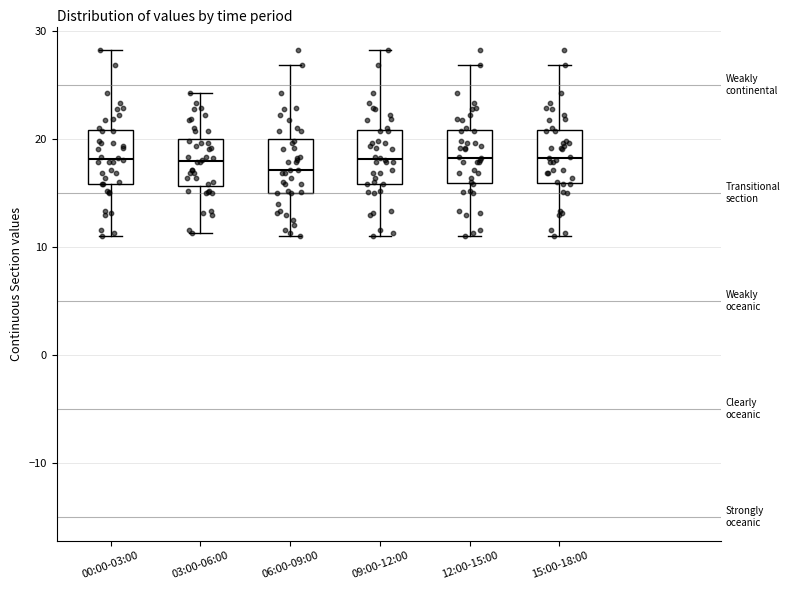

Reading left to right, read every box against the y-axis: the position of its median line, the range the box covers, and the ends of its whiskers. The values are not printed on the chart, so give them approximately, as read against the axis.

00:00-03:00: median 18, box 16 to 21, whiskers 11 to 28
03:00-06:00: median 18, box 16 to 20, whiskers 11 to 24
06:00-09:00: median 17, box 15 to 20, whiskers 11 to 27
09:00-12:00: median 18, box 16 to 21, whiskers 11 to 28
12:00-15:00: median 18, box 16 to 21, whiskers 11 to 27
15:00-18:00: median 18, box 16 to 21, whiskers 11 to 27